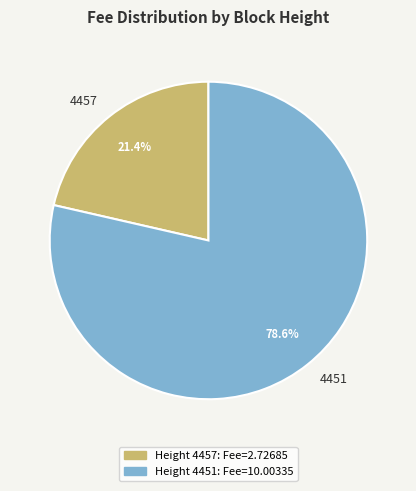

To the nearest percent, what percentage of the pie is 4451?

79%